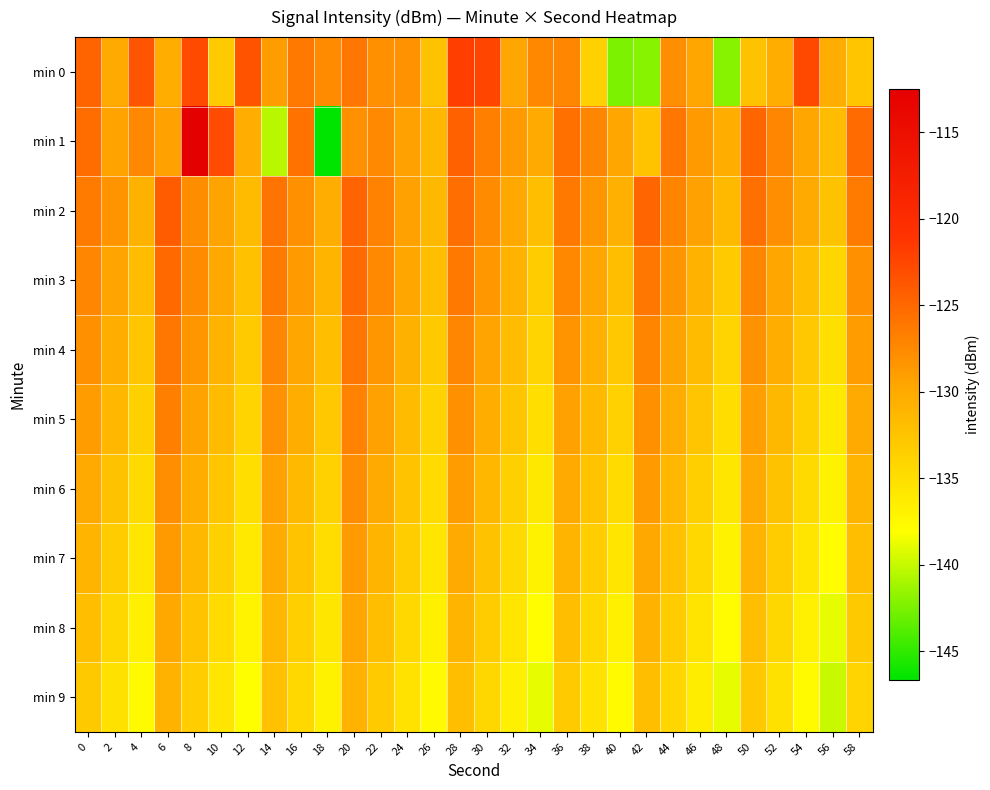

Reading left to right, extract all data points from this chart.

min 0: 0=-124.7	2=-130.1	4=-123.6	6=-130.4	8=-122.8	10=-133.1	12=-123.5	14=-129.0	16=-126.3	18=-127.7	20=-126.2	22=-128.0	24=-128.2	26=-132.3	28=-121.9	30=-122.5	32=-129.8	34=-127.3	36=-127.3	38=-133.7	40=-142.4	42=-142.1	44=-127.9	46=-129.6	48=-142.0	50=-132.3	52=-130.5	54=-122.6	56=-130.3	58=-132.7
min 1: 0=-125.4	2=-129.4	4=-127.3	6=-129.2	8=-112.5	10=-122.9	12=-130.3	14=-140.5	16=-125.8	18=-146.7	20=-128.0	22=-127.5	24=-129.3	26=-131.2	28=-124.5	30=-126.8	32=-128.9	34=-130.1	36=-125.6	38=-127.3	40=-129.8	42=-132.4	44=-126.1	46=-128.7	48=-130.5	50=-124.9	52=-127.2	54=-129.6	56=-131.8	58=-125.3
min 2: 0=-126.5	2=-128.3	4=-130.7	6=-124.2	8=-127.8	10=-129.4	12=-131.6	14=-125.9	16=-128.1	18=-130.3	20=-124.7	22=-127.0	24=-129.2	26=-131.4	28=-125.5	30=-127.7	32=-129.9	34=-132.1	36=-126.3	38=-128.5	40=-130.6	42=-124.8	44=-127.1	46=-129.3	48=-131.5	50=-125.7	52=-127.9	54=-130.1	56=-132.3	58=-126.4
min 3: 0=-127.2	2=-129.5	4=-131.8	6=-125.1	8=-127.6	10=-129.9	12=-132.2	14=-126.4	16=-128.7	18=-131.0	20=-125.2	22=-127.5	24=-129.8	26=-132.1	28=-126.3	30=-128.6	32=-130.9	34=-133.2	36=-127.4	38=-129.7	40=-132.0	42=-126.2	44=-128.5	46=-130.8	48=-133.1	50=-127.3	52=-129.6	54=-131.9	56=-134.2	58=-128.0
min 4: 0=-128.1	2=-130.4	4=-132.7	6=-126.0	8=-128.5	10=-130.8	12=-133.1	14=-127.3	16=-129.6	18=-131.9	20=-126.1	22=-128.4	24=-130.7	26=-133.0	28=-127.2	30=-129.5	32=-131.8	34=-134.1	36=-128.3	38=-130.6	40=-132.9	42=-127.1	44=-129.4	46=-131.7	48=-134.0	50=-128.2	52=-130.5	54=-132.8	56=-135.1	58=-129.0
min 5: 0=-129.0	2=-131.3	4=-133.6	6=-126.9	8=-129.4	10=-131.7	12=-134.0	14=-128.2	16=-130.5	18=-132.8	20=-127.0	22=-129.3	24=-131.6	26=-133.9	28=-128.1	30=-130.4	32=-132.7	34=-135.0	36=-129.2	38=-131.5	40=-133.8	42=-128.0	44=-130.3	46=-132.6	48=-134.9	50=-129.1	52=-131.4	54=-133.7	56=-136.0	58=-130.0
min 6: 0=-130.0	2=-132.3	4=-134.6	6=-127.9	8=-130.4	10=-132.7	12=-135.0	14=-129.2	16=-131.5	18=-133.8	20=-127.8	22=-130.1	24=-132.4	26=-134.7	28=-129.0	30=-131.3	32=-133.6	34=-135.9	36=-130.1	38=-132.4	40=-134.7	42=-128.9	44=-131.2	46=-133.5	48=-135.8	50=-130.0	52=-132.3	54=-134.6	56=-136.9	58=-131.0
min 7: 0=-131.0	2=-133.3	4=-135.6	6=-128.9	8=-131.4	10=-133.7	12=-136.0	14=-130.2	16=-132.5	18=-134.8	20=-128.8	22=-131.1	24=-133.4	26=-135.7	28=-130.0	30=-132.3	32=-134.6	34=-136.9	36=-131.1	38=-133.4	40=-135.7	42=-129.9	44=-132.2	46=-134.5	48=-136.8	50=-131.0	52=-133.3	54=-135.6	56=-137.9	58=-132.0
min 8: 0=-132.0	2=-134.3	4=-136.6	6=-129.9	8=-132.4	10=-134.7	12=-137.0	14=-131.2	16=-133.5	18=-135.8	20=-129.8	22=-132.1	24=-134.4	26=-136.7	28=-131.0	30=-133.3	32=-135.6	34=-137.9	36=-132.1	38=-134.4	40=-136.7	42=-130.9	44=-133.2	46=-135.5	48=-137.8	50=-132.0	52=-134.3	54=-136.6	56=-138.9	58=-133.0
min 9: 0=-133.0	2=-135.3	4=-137.6	6=-130.9	8=-133.4	10=-135.7	12=-138.0	14=-132.2	16=-134.5	18=-136.8	20=-130.8	22=-133.1	24=-135.4	26=-137.7	28=-132.0	30=-134.3	32=-136.6	34=-138.9	36=-133.1	38=-135.4	40=-137.7	42=-131.9	44=-134.2	46=-136.5	48=-138.8	50=-133.0	52=-135.3	54=-137.6	56=-139.9	58=-134.0